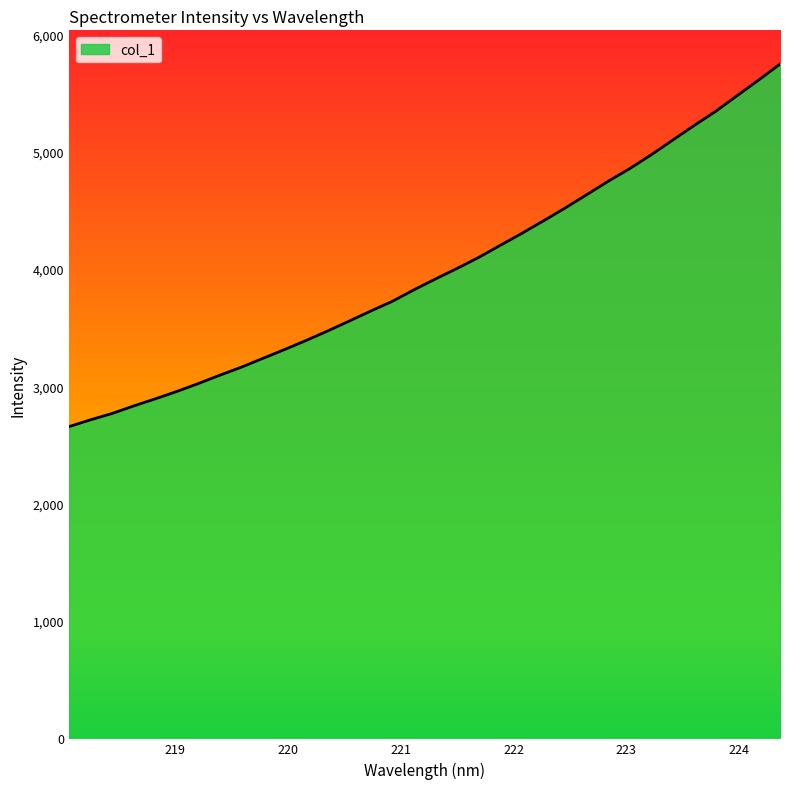

What is the greatest value displayed?

5748.1